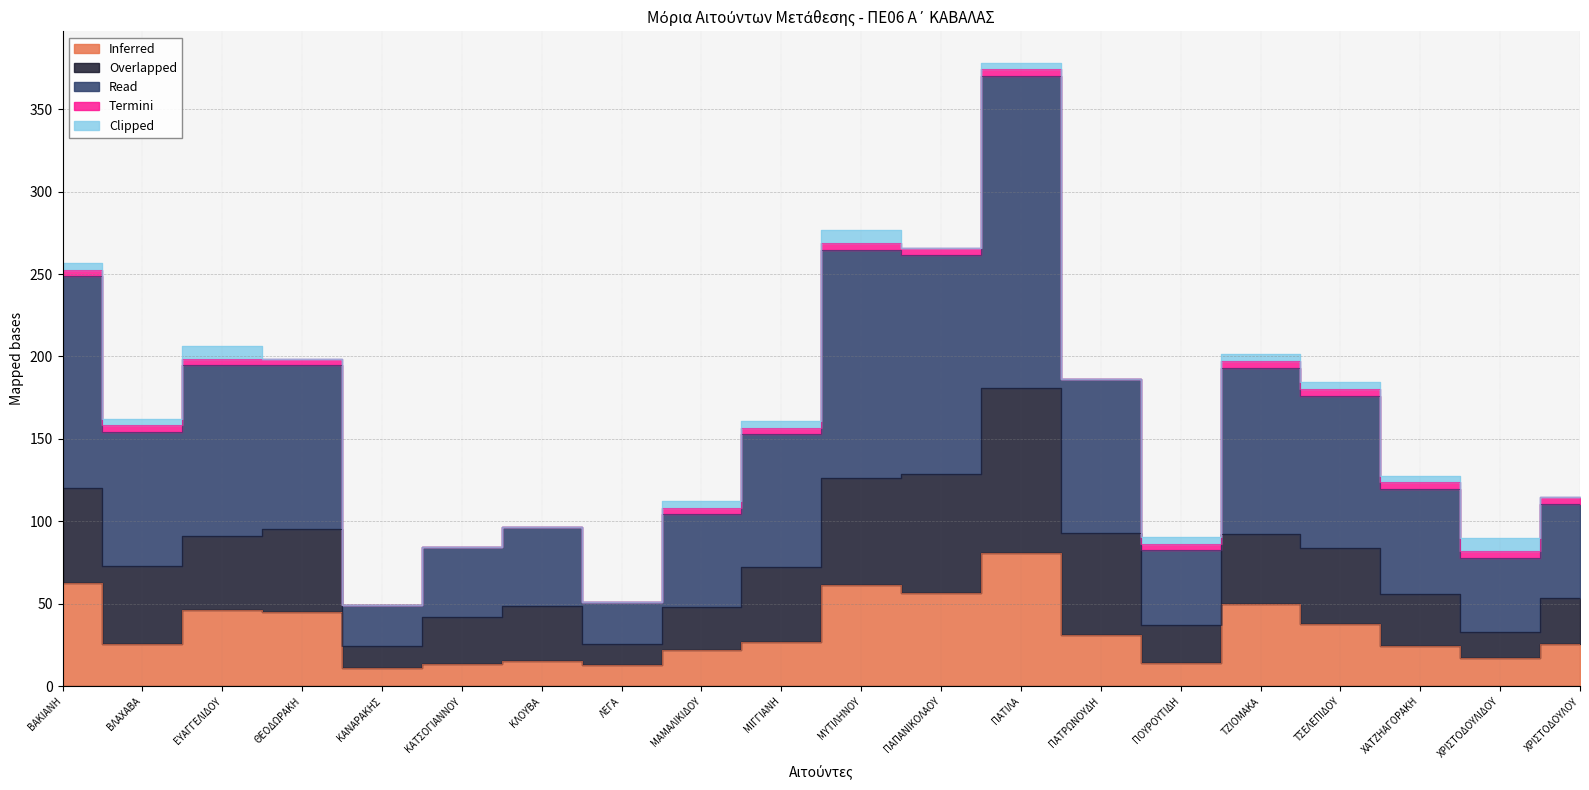

True or false: Read and Clipped cross at least once.

False